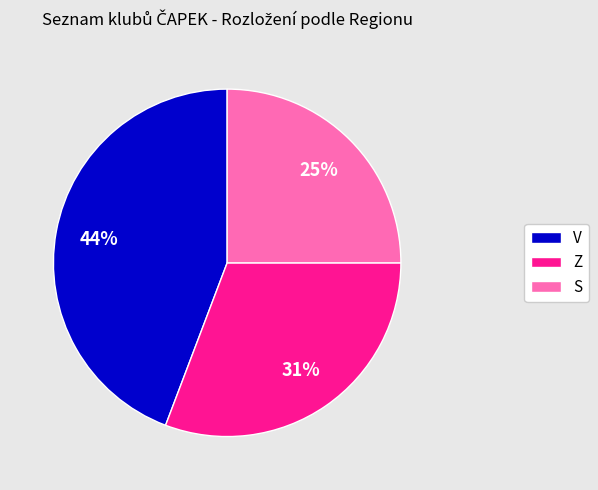

To the nearest percent, what is the difference between the largest and smallest slice percentages?

19%